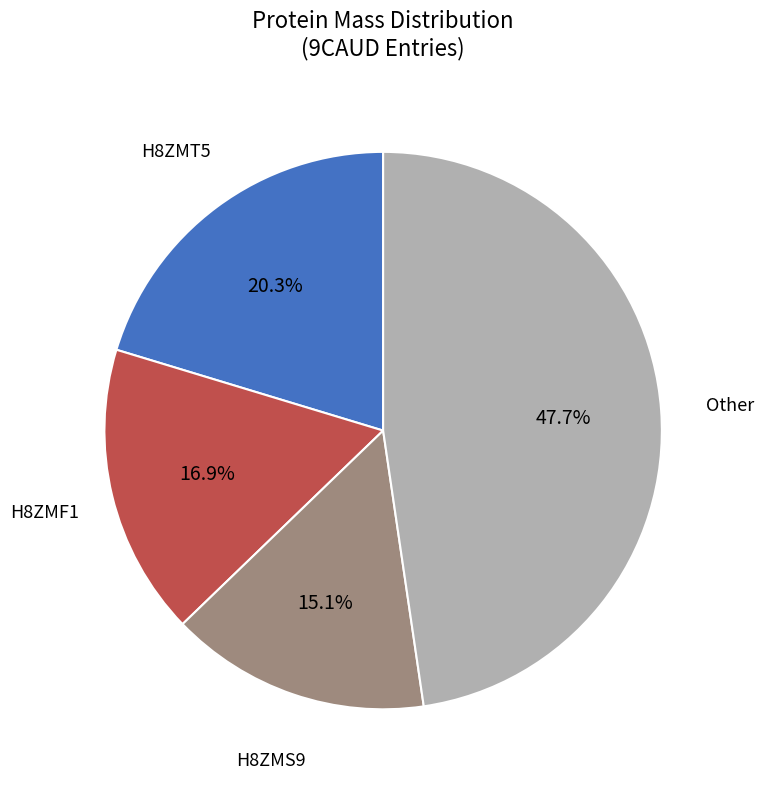

Which category has the smallest portion of the pie?

H8ZMS9